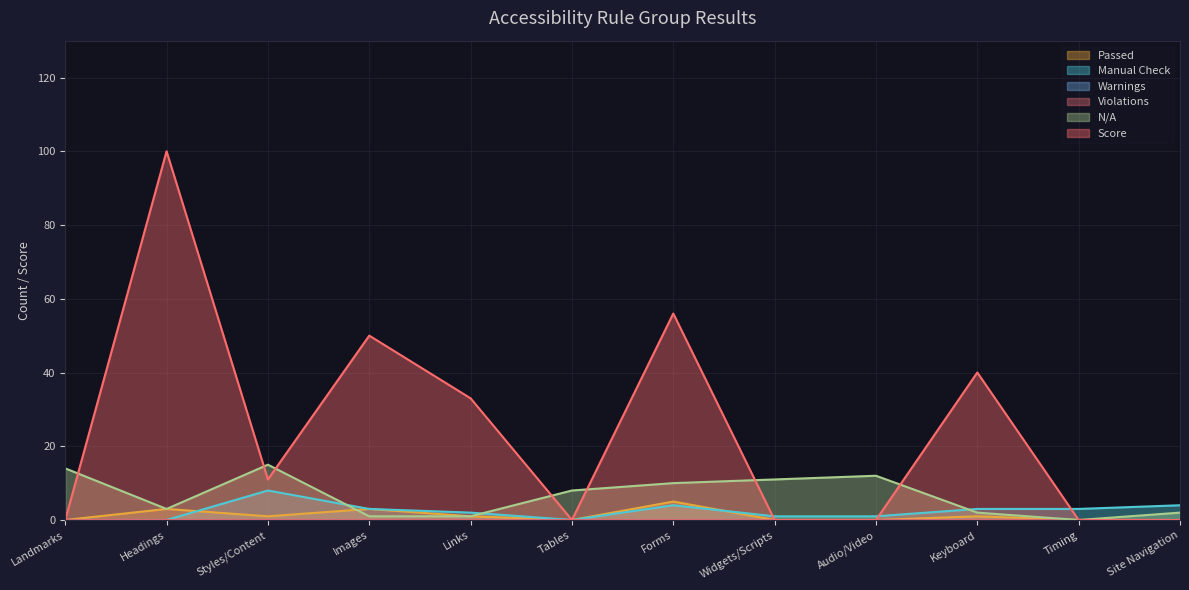

What position from the right is Landmarks?

12